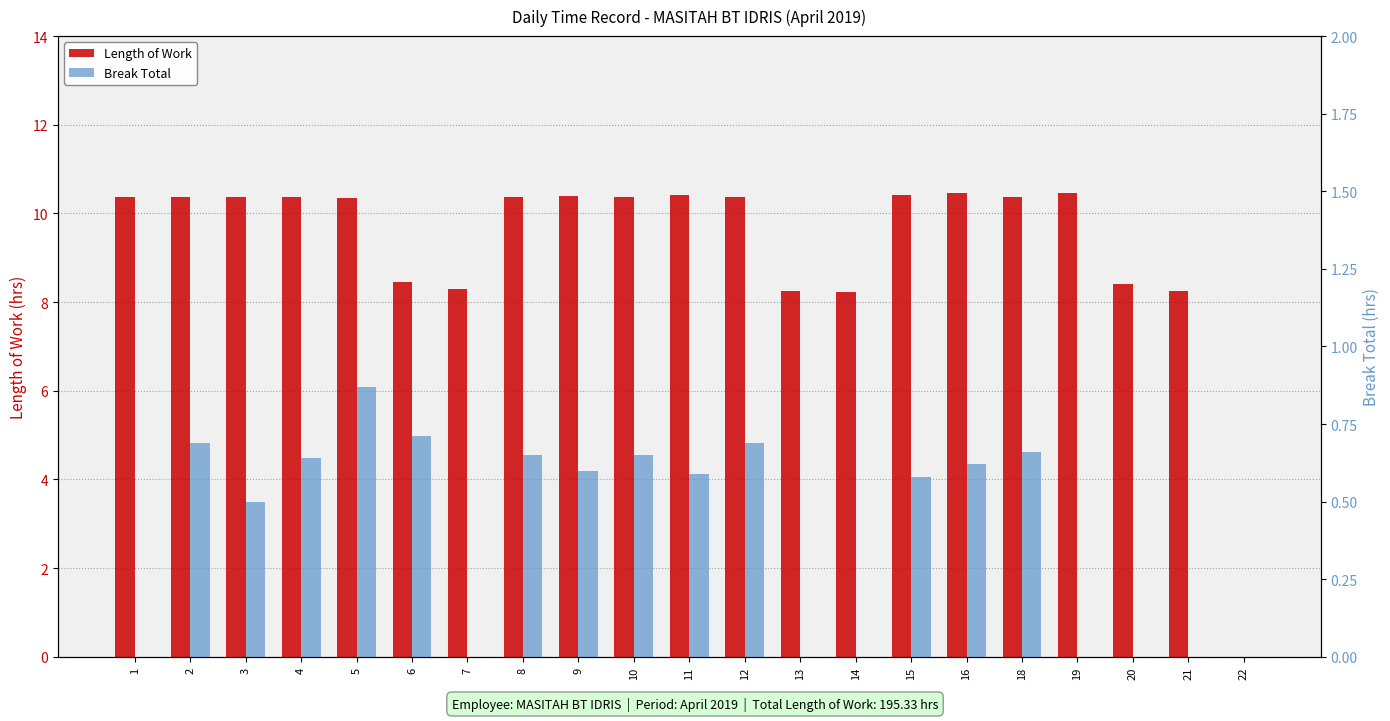

Reading right to left, extract all data points from this chart.

Length of Work: 22=0.0	21=8.2	20=8.4	19=10.5	18=10.4	16=10.4	15=10.4	14=8.2	13=8.2	12=10.4	11=10.4	10=10.4	9=10.4	8=10.4	7=8.3	6=8.4	5=10.3	4=10.4	3=10.4	2=10.4	1=10.4
Break Total: 22=0.0	21=0.0	20=0.0	19=0.0	18=0.7	16=0.6	15=0.6	14=0.0	13=0.0	12=0.7	11=0.6	10=0.7	9=0.6	8=0.7	7=0.0	6=0.7	5=0.9	4=0.6	3=0.5	2=0.7	1=0.0